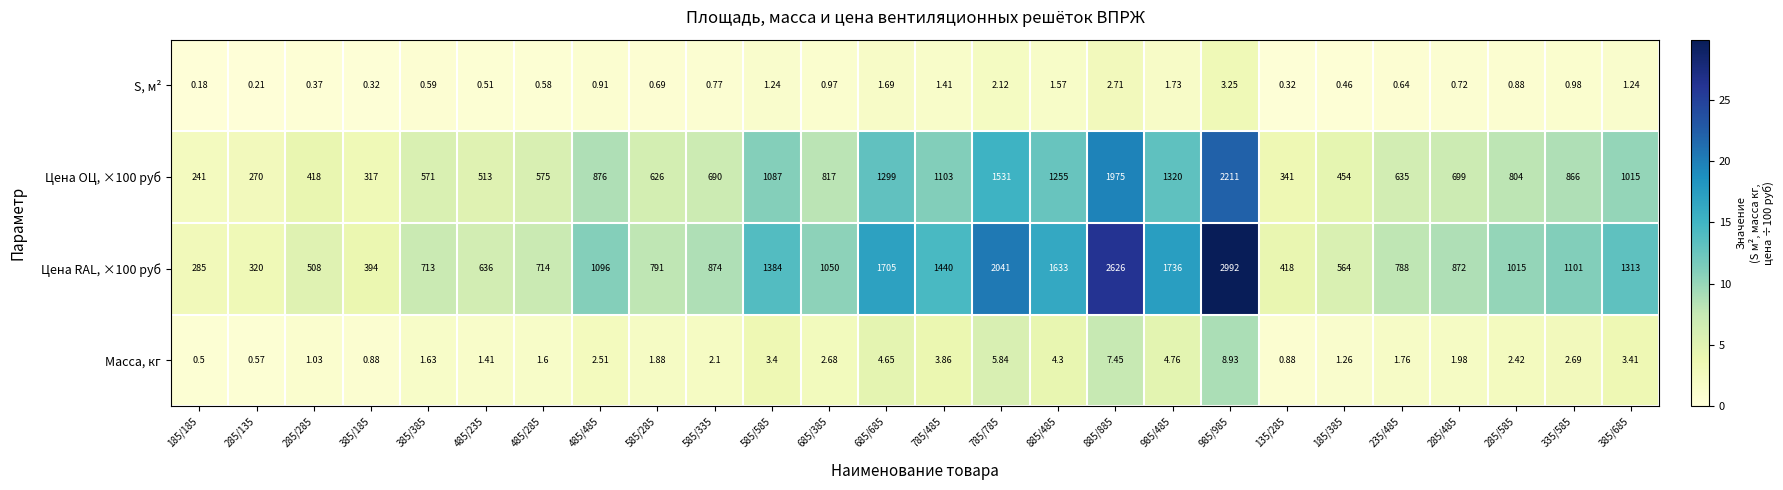

Is the value of S, м² at 385/385 greater than the value of Цена RAL, ×100 руб at 585/585?

No